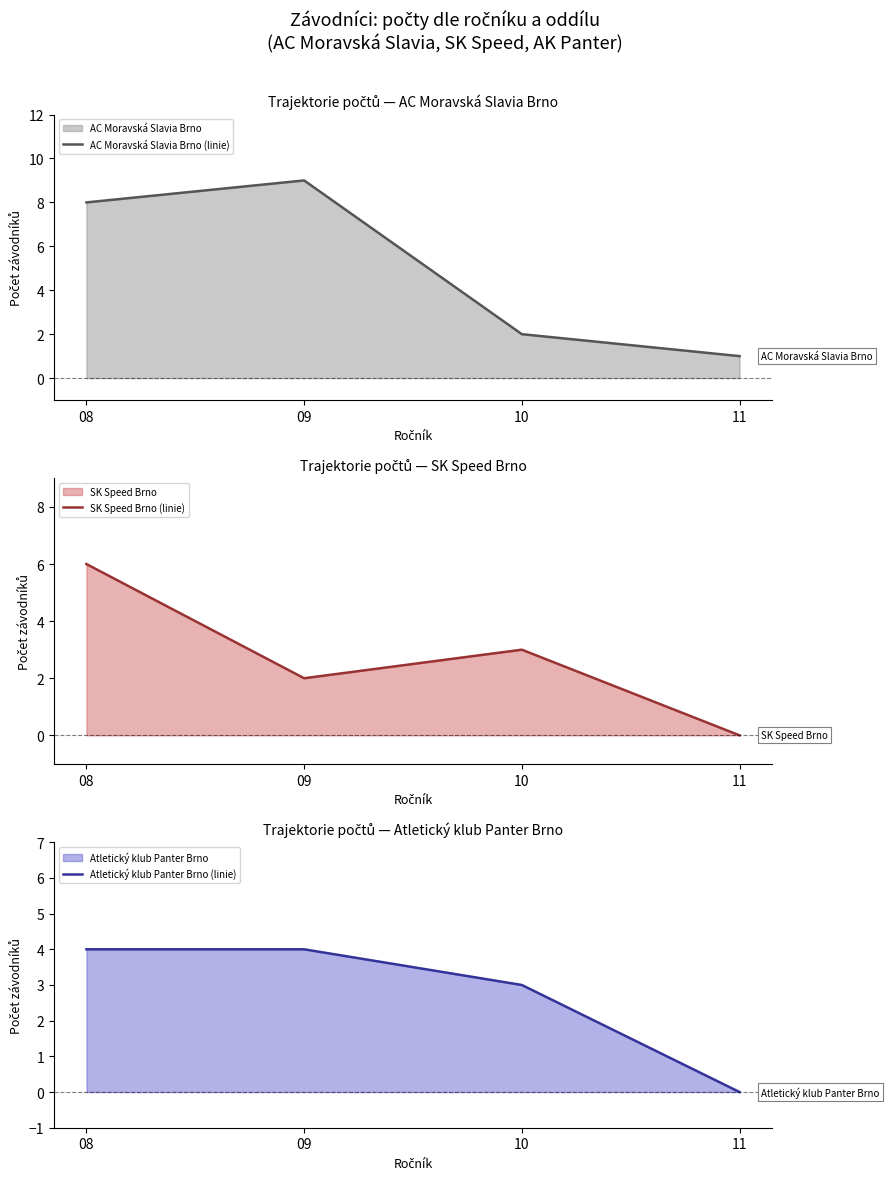

Reading left to right, list all the values displayed in this chart.

AC Moravská Slavia Brno (linie): 08=8	09=9	10=2	11=1
SK Speed Brno (linie): 08=6	09=2	10=3	11=0
Atletický klub Panter Brno (linie): 08=4	09=4	10=3	11=0